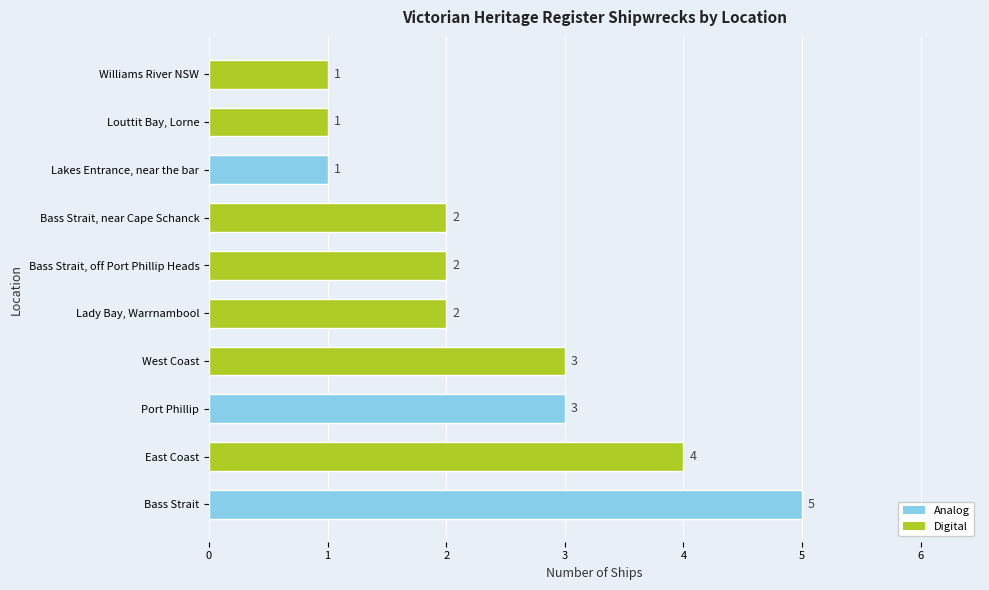

What is the average value?

2